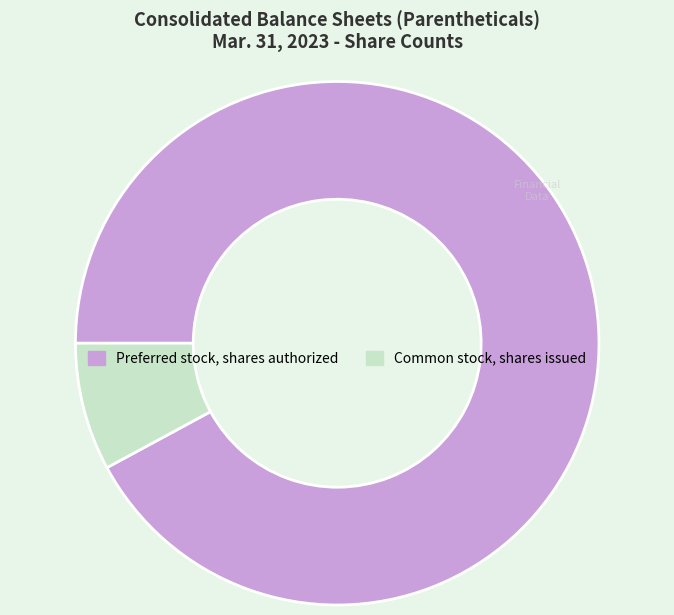

Does Common stock, shares issued account for over 50% of the chart?

No